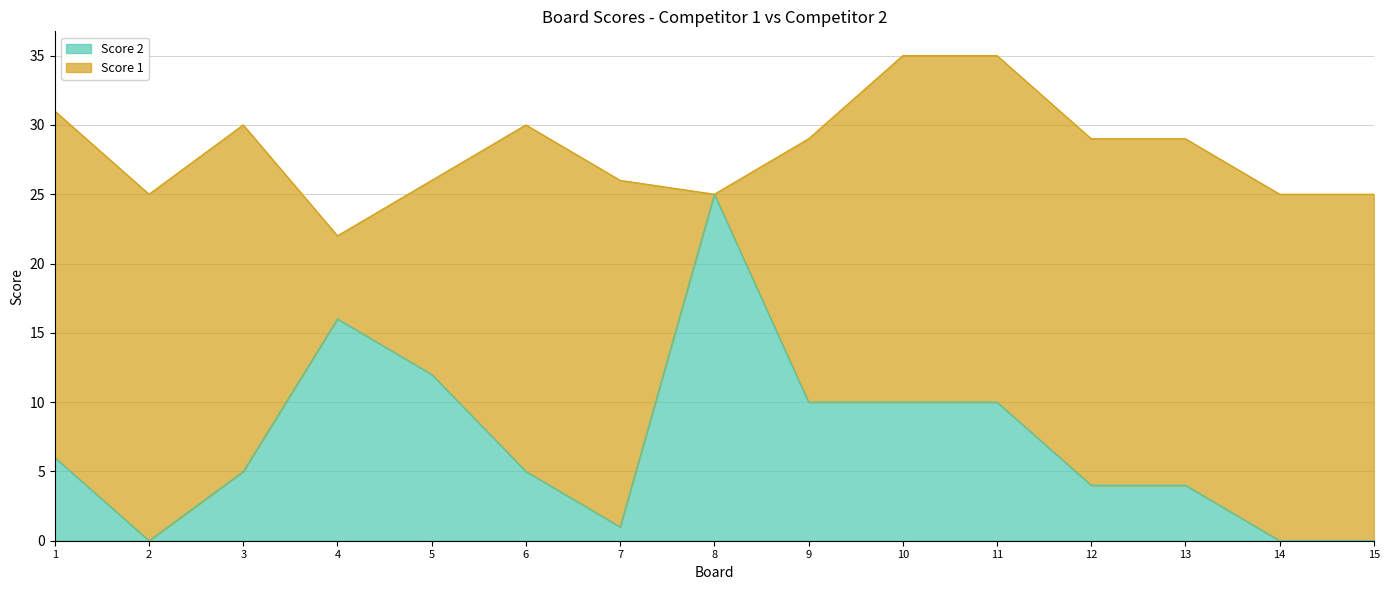

What is the value of the 11th point from the left?

10